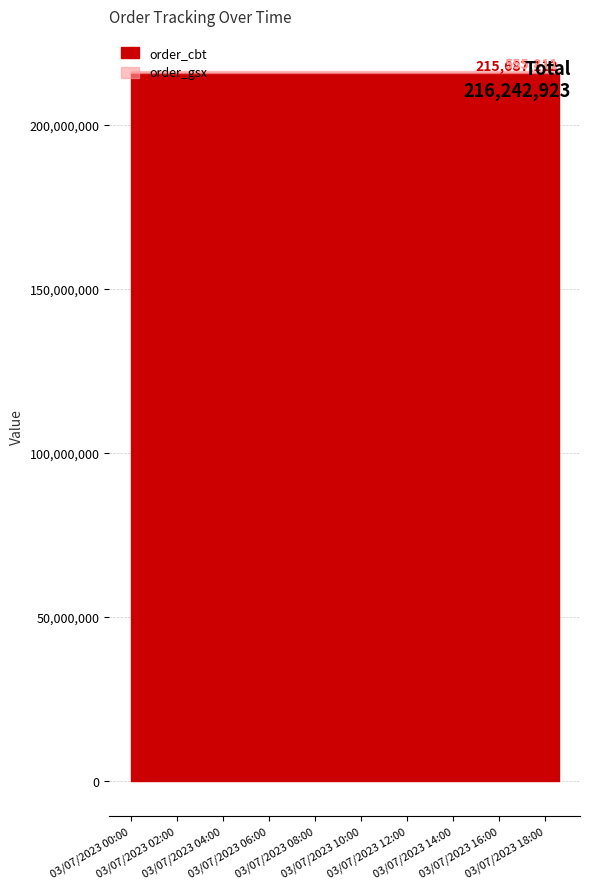

The value of order_gsx at 2023-07-03 00:00:00 is 784812. True or false?

False